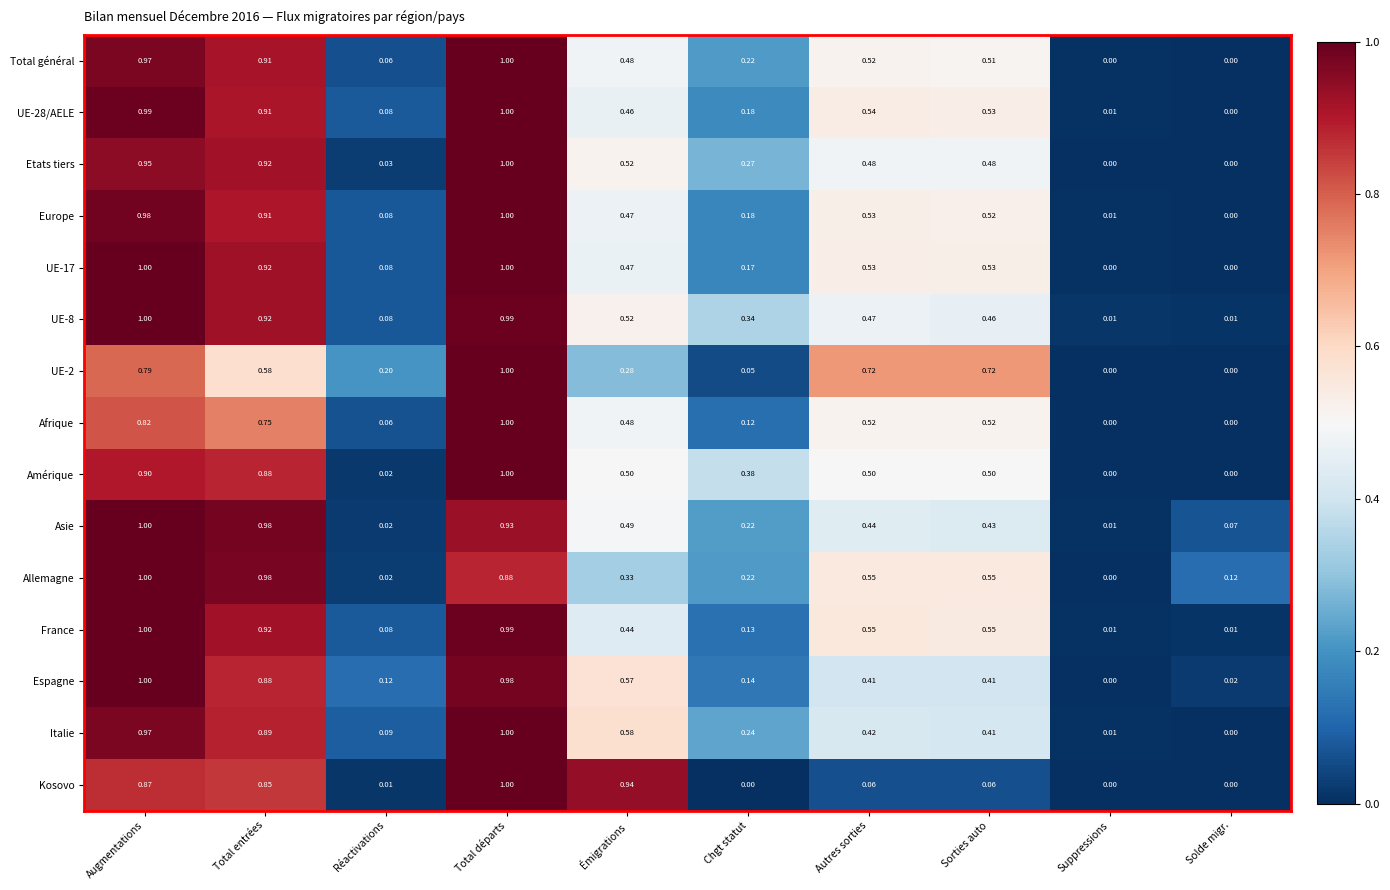

At which label does Europe reach its minimum?

Solde migr.